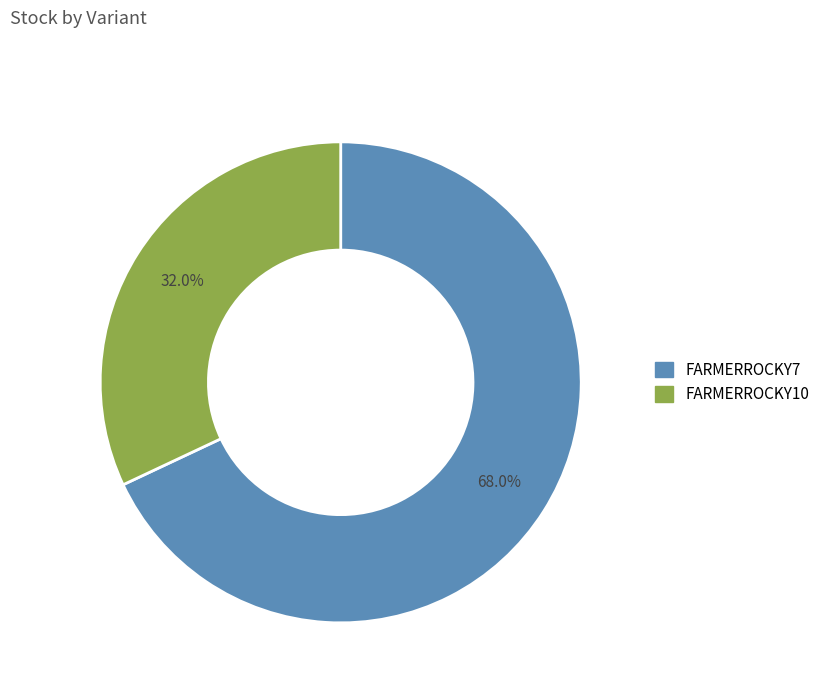

Which category has the biggest portion of the pie?

FARMERROCKY7